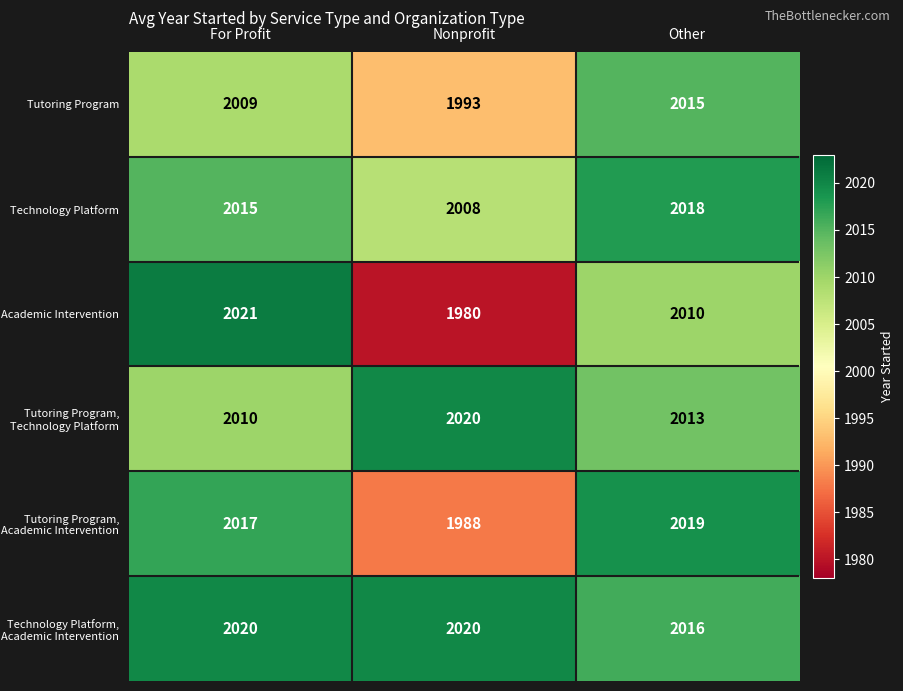

At which label is Academic Intervention closest to 2000?

Other